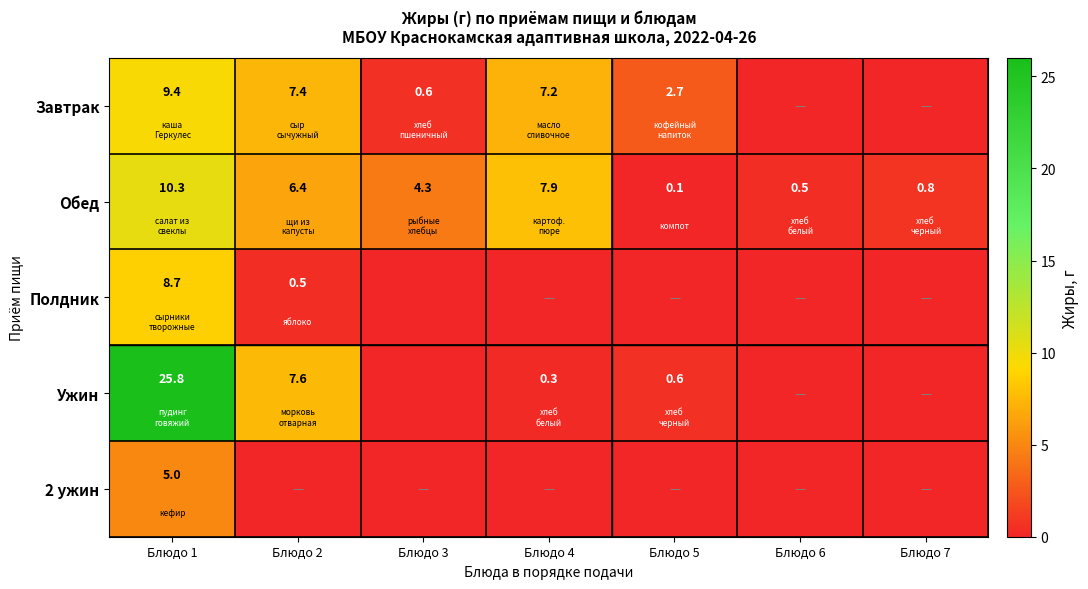

What is the difference between the maximum and minimum values in the Обед series?

10.2